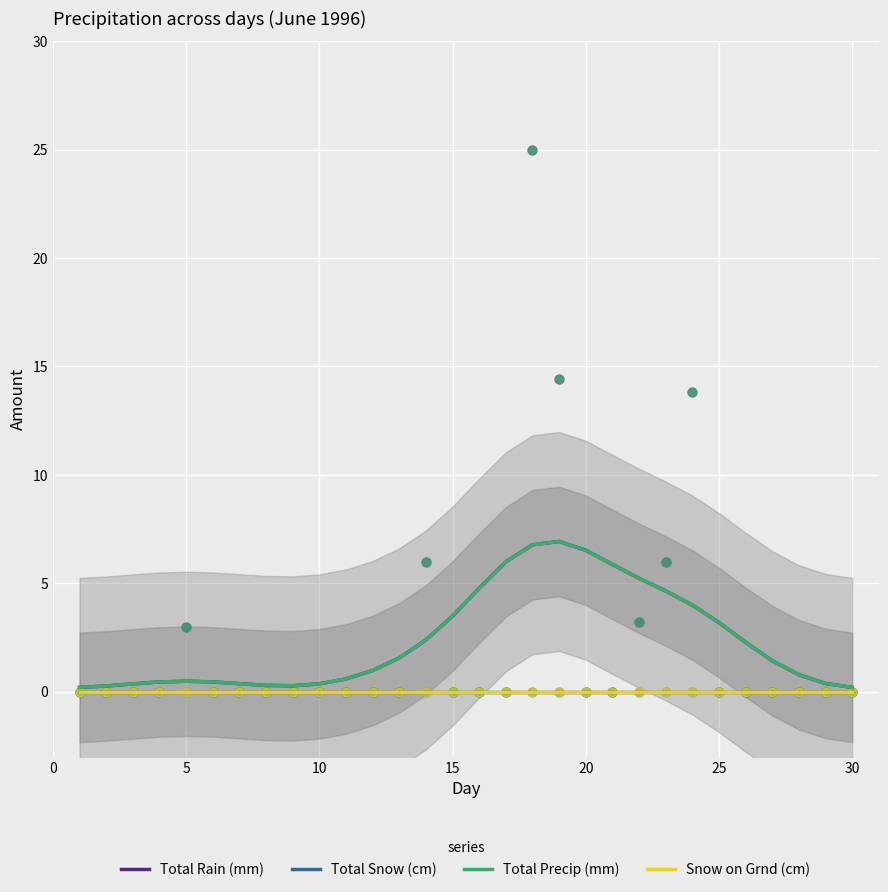

Which series has the largest total across all categories?

Total Rain (mm)